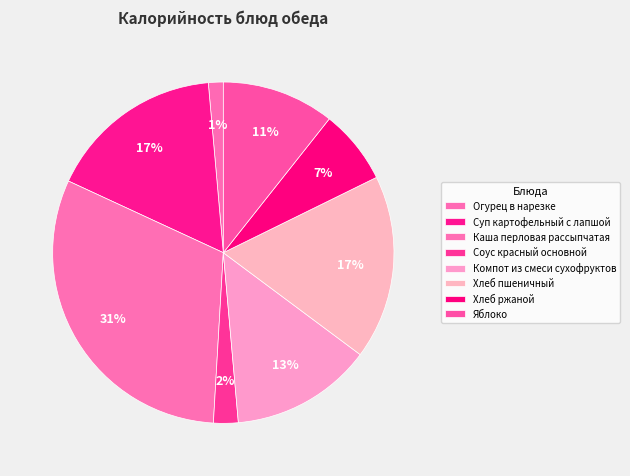

How many segments does this pie chart have?

8